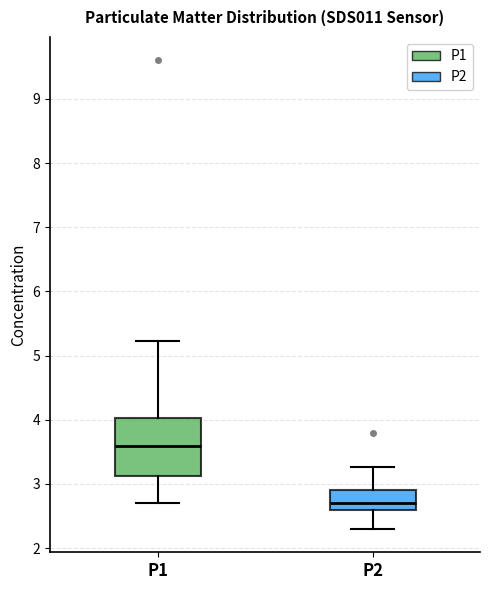

Which box has the lowest median line?

P2